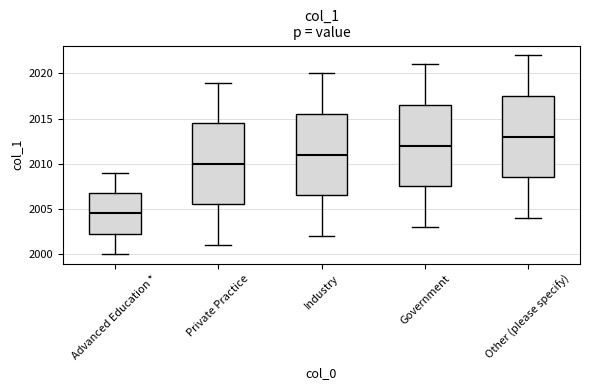

Reading left to right, read every box against the y-axis: the position of its median line, the range the box covers, and the ends of its whiskers. The values are not printed on the chart, so give them approximately, as read against the axis.

Advanced Education *: median 2004.5, box 2002.5 to 2007.0, whiskers 2000.0 to 2009.0
Private Practice: median 2010.0, box 2005.5 to 2014.5, whiskers 2001.0 to 2019.0
Industry: median 2011.0, box 2006.5 to 2015.5, whiskers 2002.0 to 2020.0
Government: median 2012.0, box 2007.5 to 2016.5, whiskers 2003.0 to 2021.0
Other (please specify): median 2013.0, box 2008.5 to 2017.5, whiskers 2004.0 to 2022.0